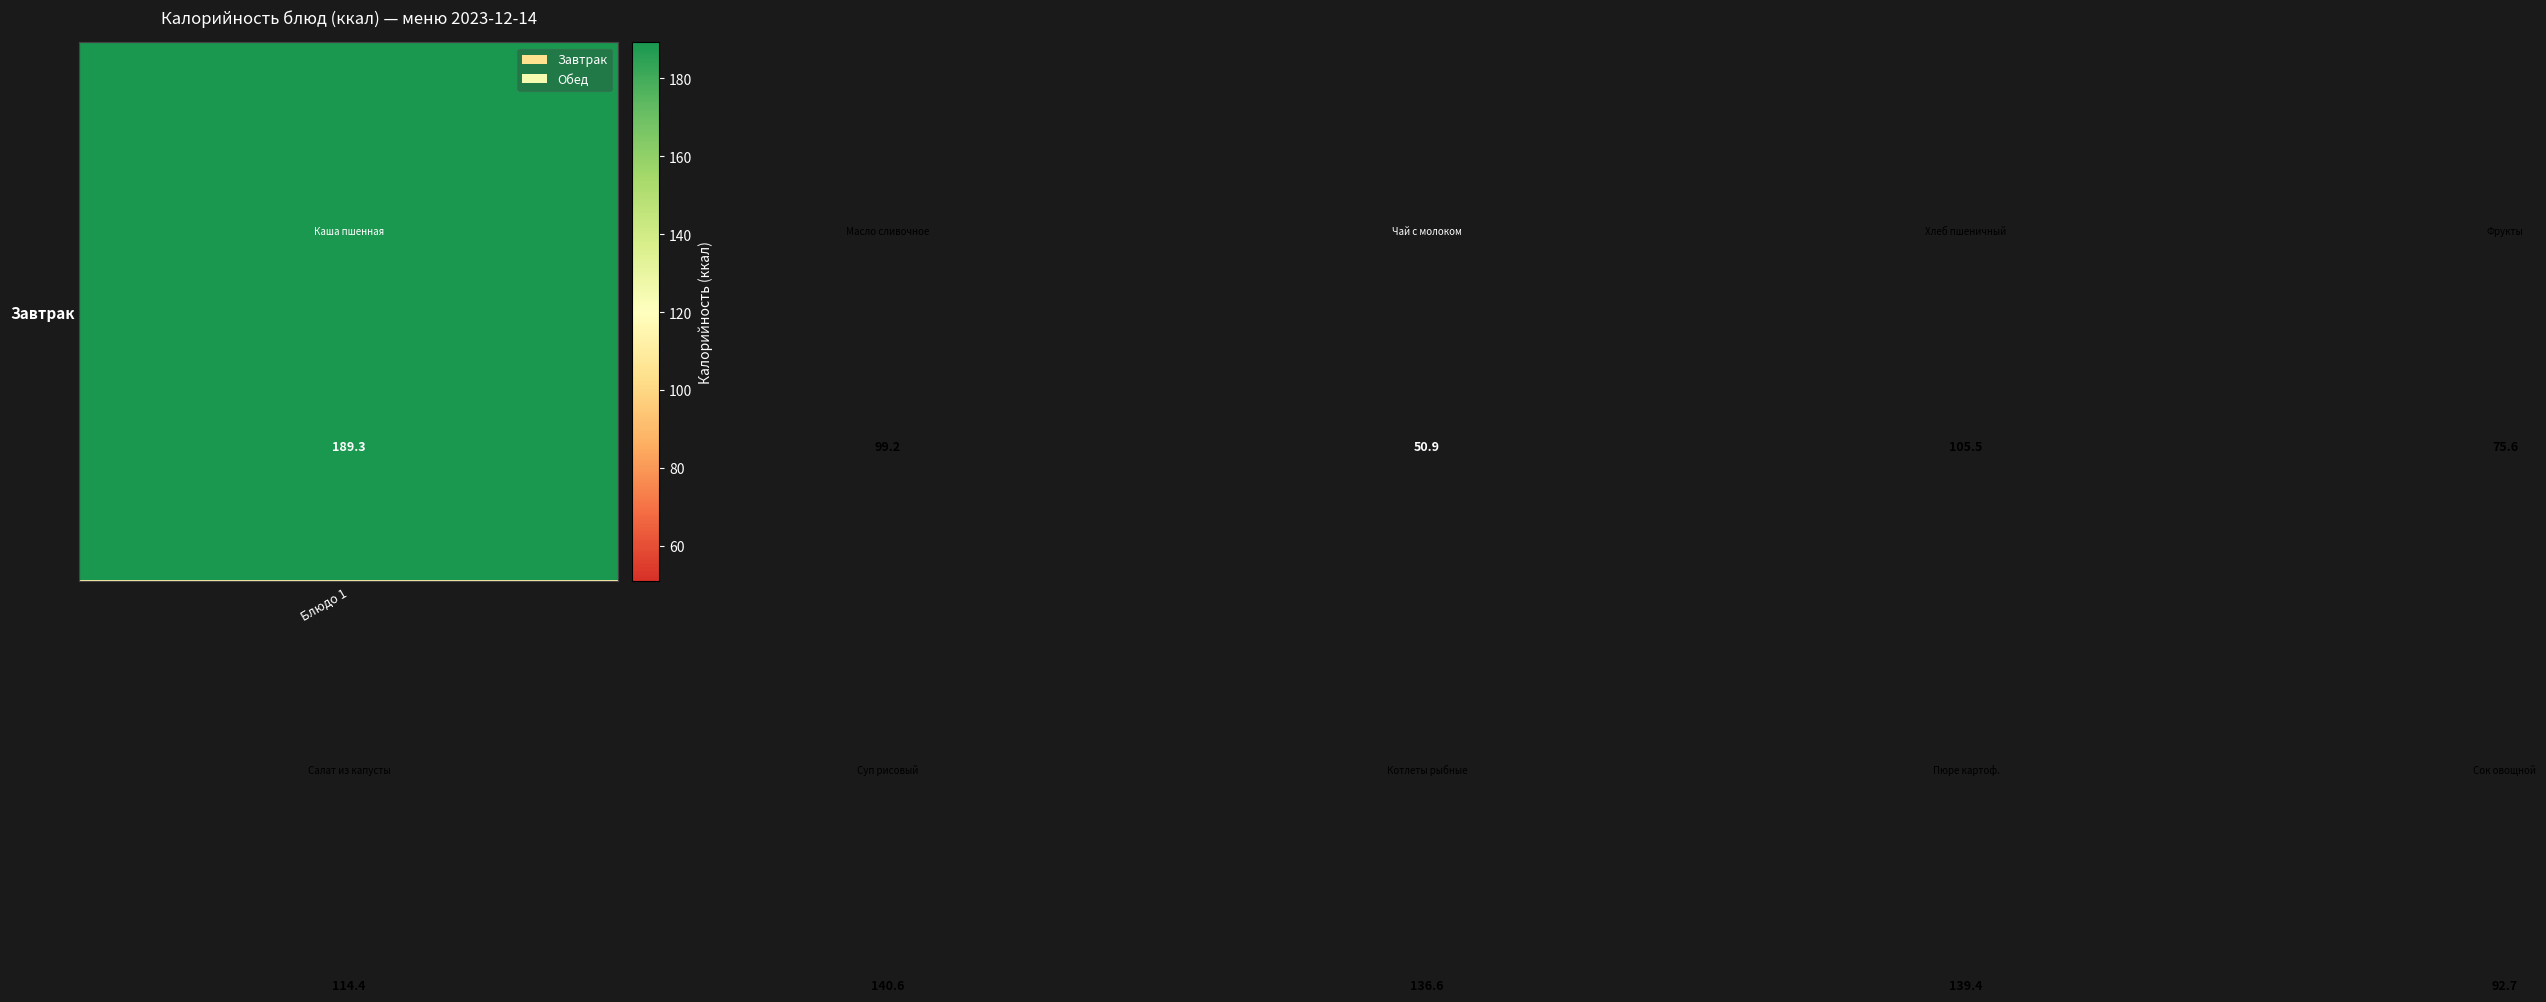

What is the minimum value shown in the chart?

50.9